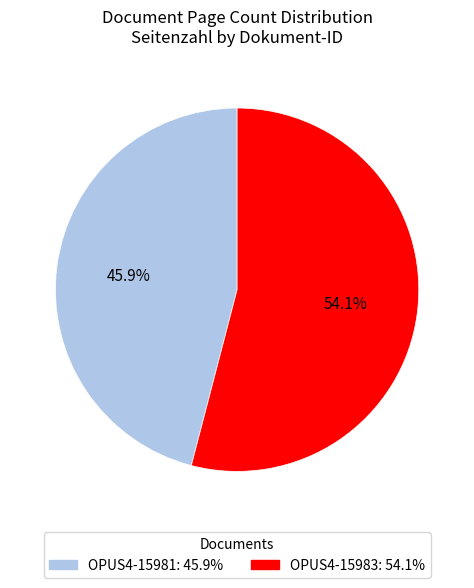

Rank the categories by value from highest to lowest.

OPUS4-15983, OPUS4-15981